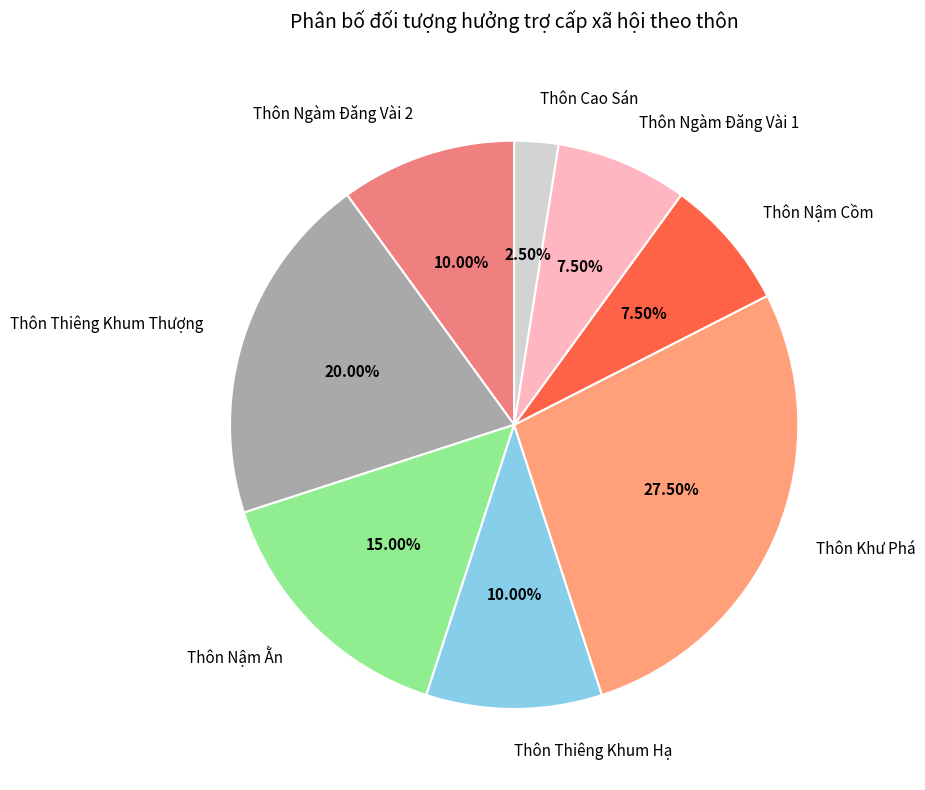

To the nearest percent, what is the average slice percentage?

12%